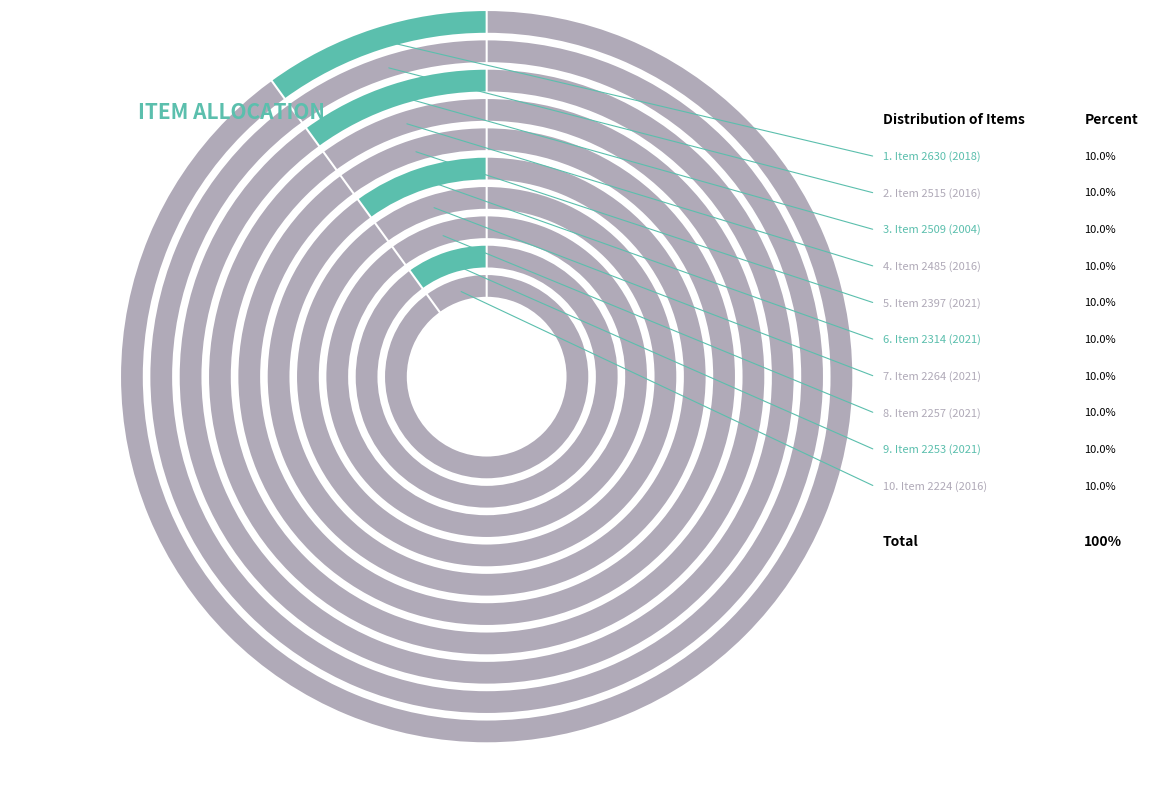

To the nearest percent, what portion does 2264 represent?

10%